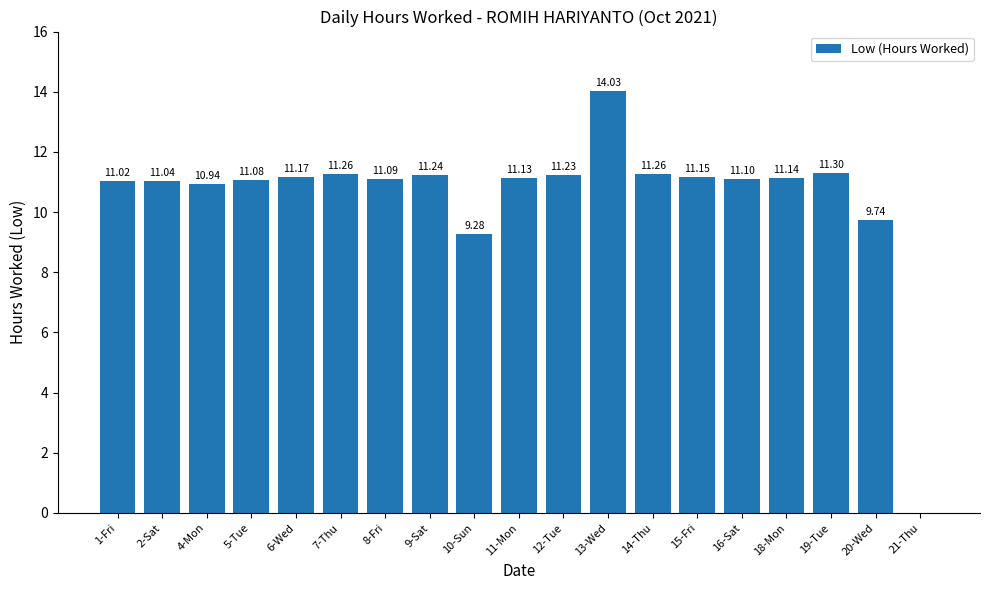

What is the sum of the values at 18-Mon and 6-Wed?

22.3